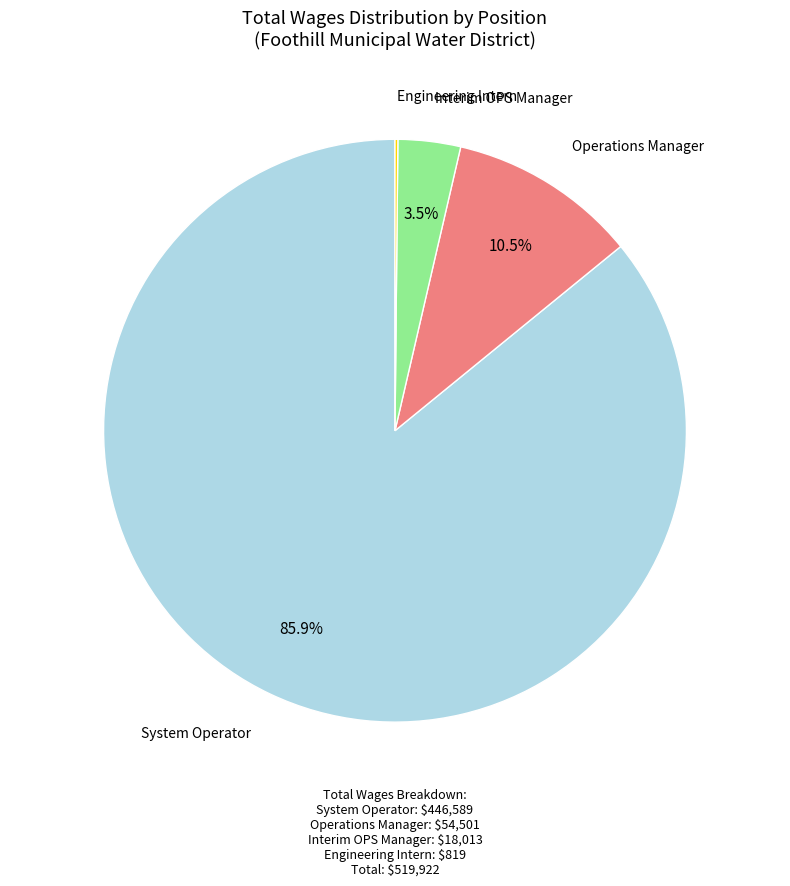

Does any single category account for the majority?

Yes